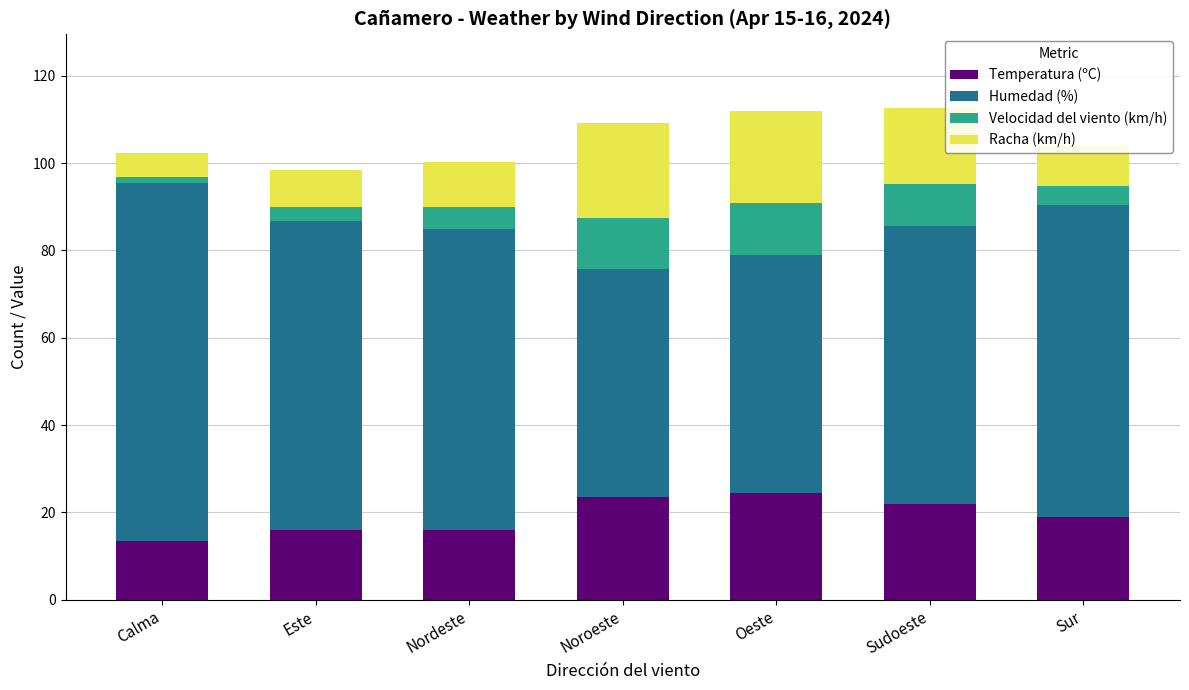

What is the total value across all series at Nordeste?

100.2